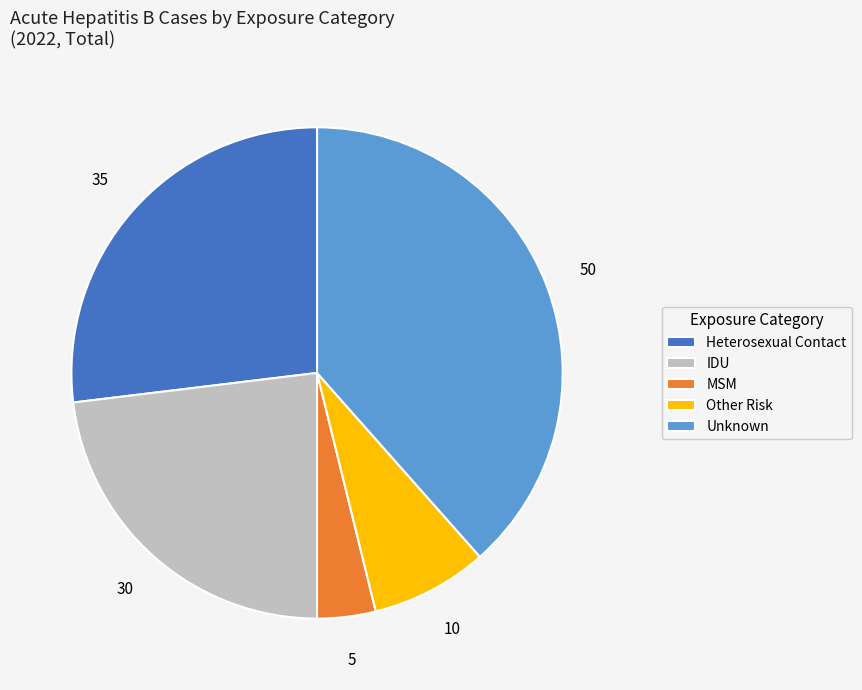

Do Other Risk and Heterosexual Contact together represent more than half of the pie?

No